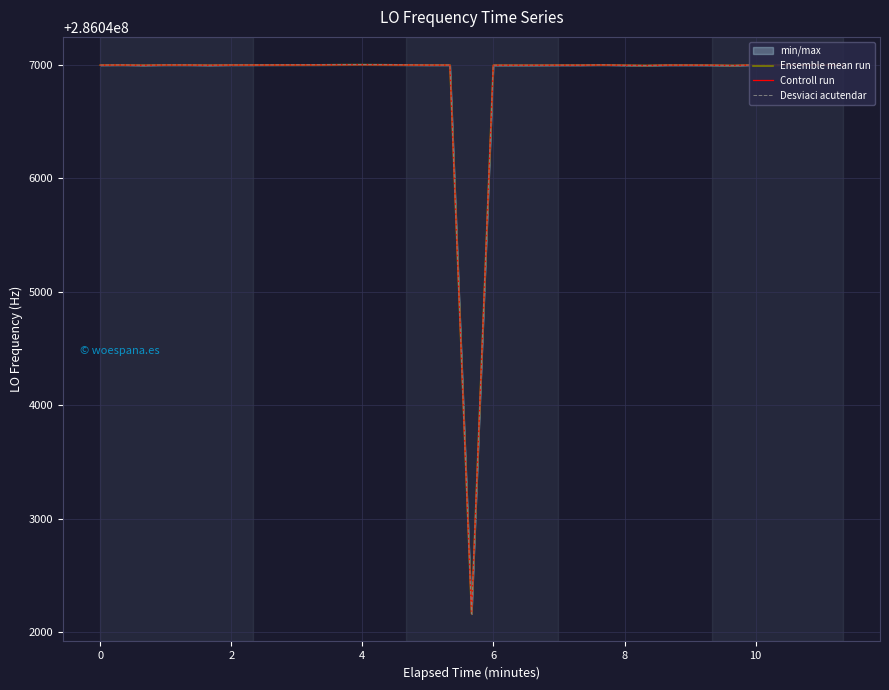

Read the Controll run value at 0.

286046998.8